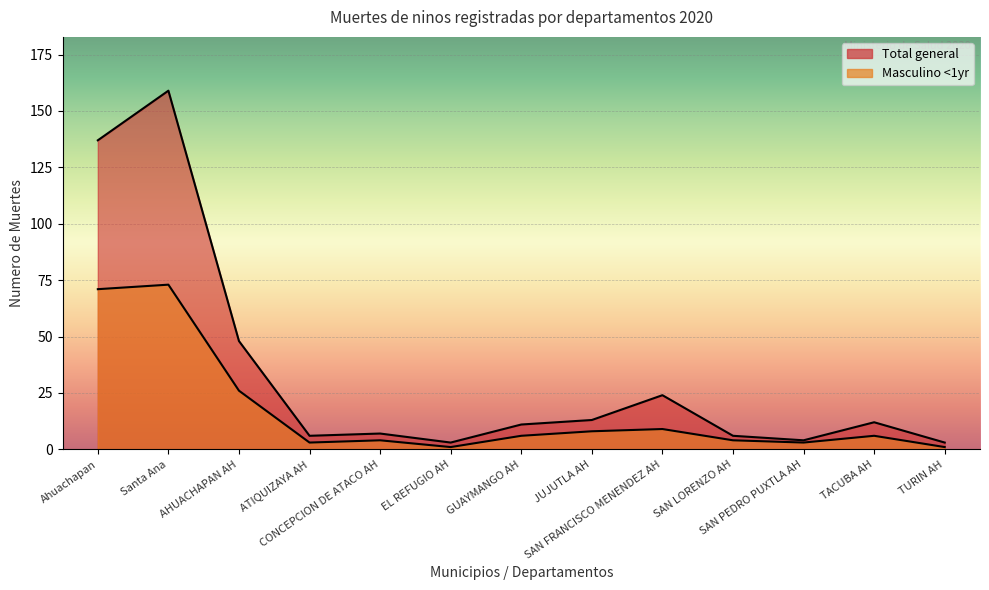

How many values in the Masculino <1yr series exceed 6?

5